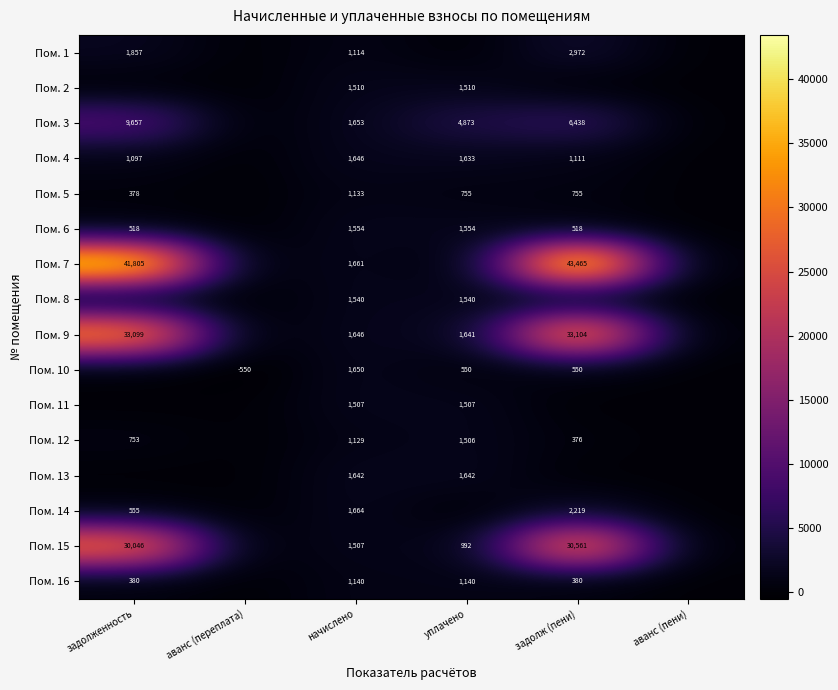

What is the difference between the highest and lowest values at задолж (пени)?

43465.4